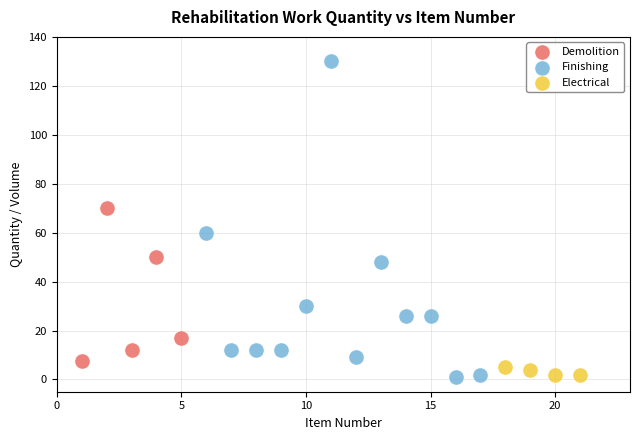

Which series has the widest spread of Y values?

Finishing